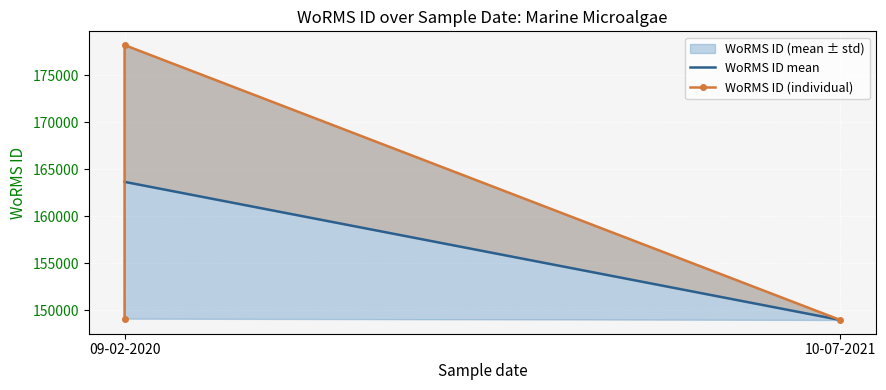

What is the ratio of the value at 09-02-2020 to the value at 10-07-2021?

1.2